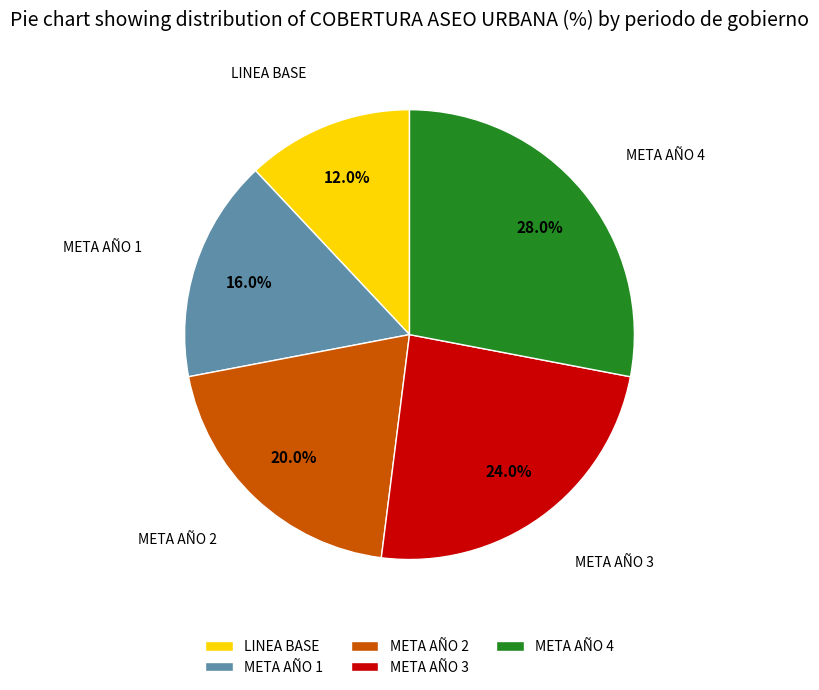

True or false: META AÑO 3 accounts for 24% of the total.

True